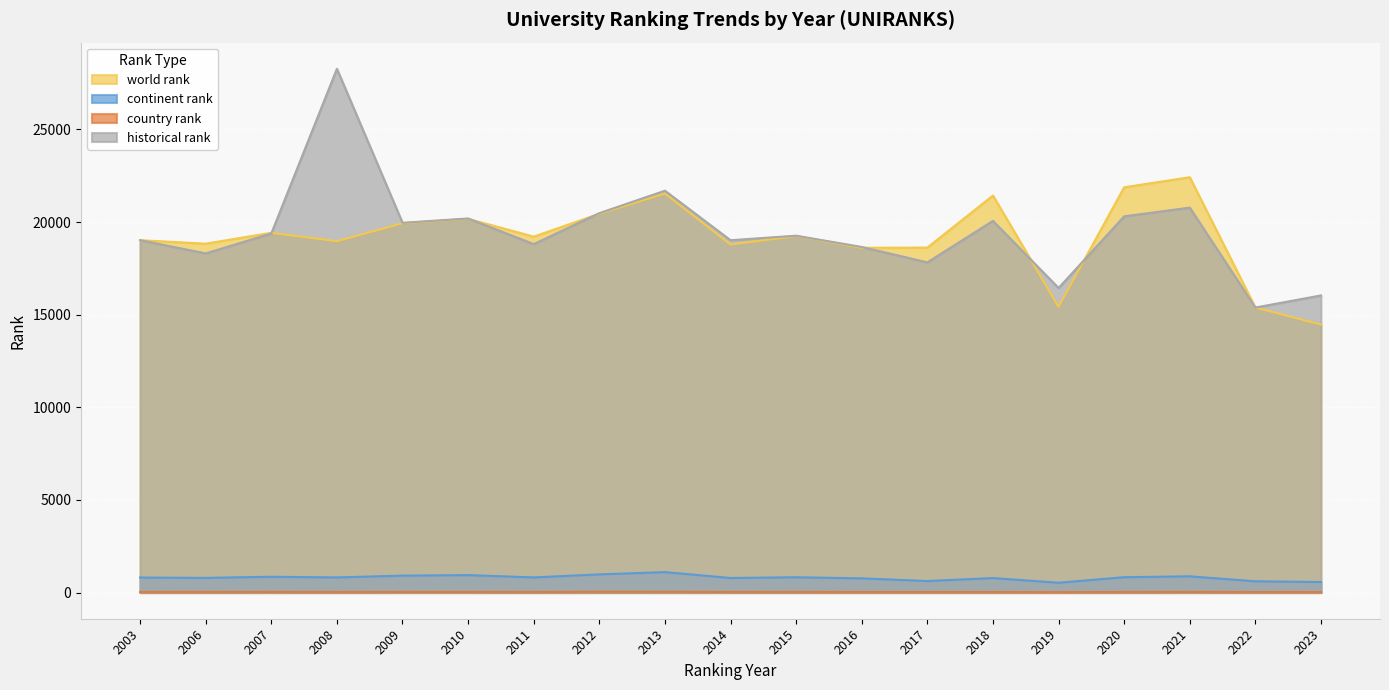

Reading left to right, list all the values displayed in this chart.

world rank: 2003=19021	2006=18833	2007=19420	2008=18968	2009=19936	2010=20171	2011=19214	2012=20446	2013=21540	2014=18787	2015=19243	2016=18612	2017=18621	2018=21431	2019=15427	2020=21876	2021=22419	2022=15386	2023=14467
continent rank: 2003=810	2006=792	2007=853	2008=816	2009=913	2010=941	2011=817	2012=980	2013=1103	2014=786	2015=825	2016=766	2017=621	2018=782	2019=529	2020=828	2021=876	2022=607	2023=567
country rank: 2003=30	2006=30	2007=32	2008=28	2009=33	2010=32	2011=30	2012=39	2013=38	2014=31	2015=30	2016=26	2017=26	2018=26	2019=21	2020=29	2021=33	2022=26	2023=24
historical rank: 2003=19021	2006=18309	2007=19383	2008=28272	2009=19960	2010=20193	2011=18810	2012=20481	2013=21693	2014=19019	2015=19264	2016=18655	2017=17825	2018=20065	2019=16440	2020=20309	2021=20779	2022=15386	2023=16039